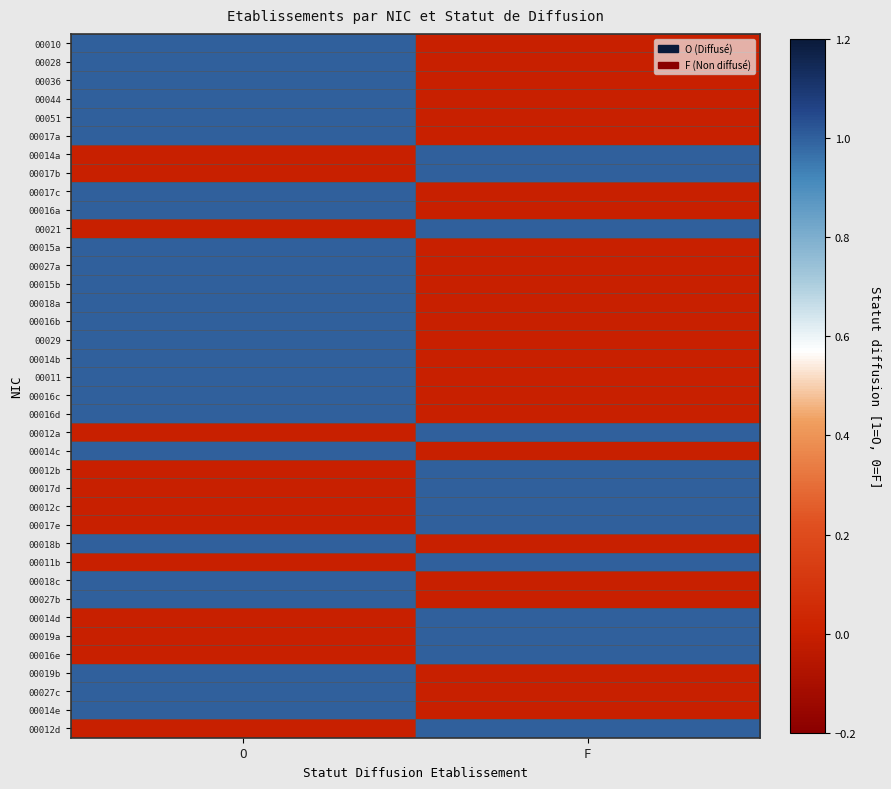

What is the spread (max minus min) of values at O?

1